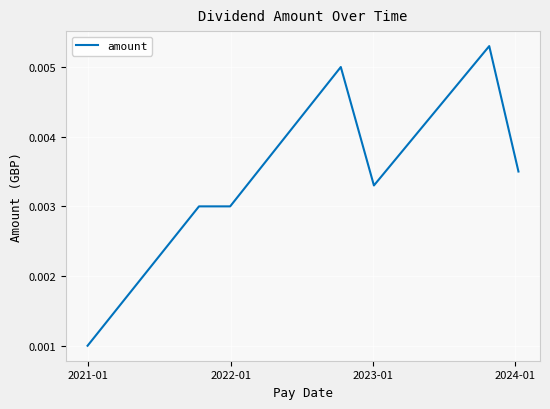

How many values are between 0 and 1?

7